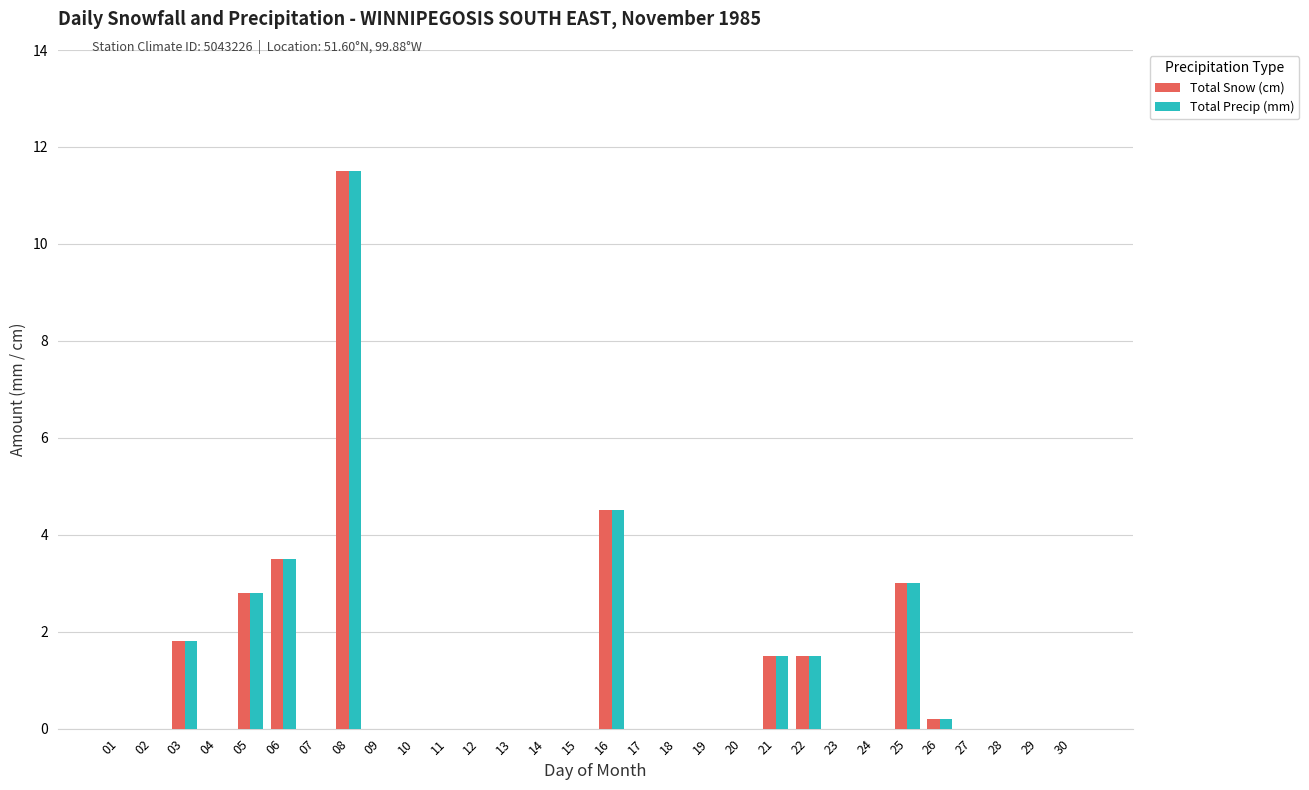

At which label does Total Precip (mm) reach its peak?

08